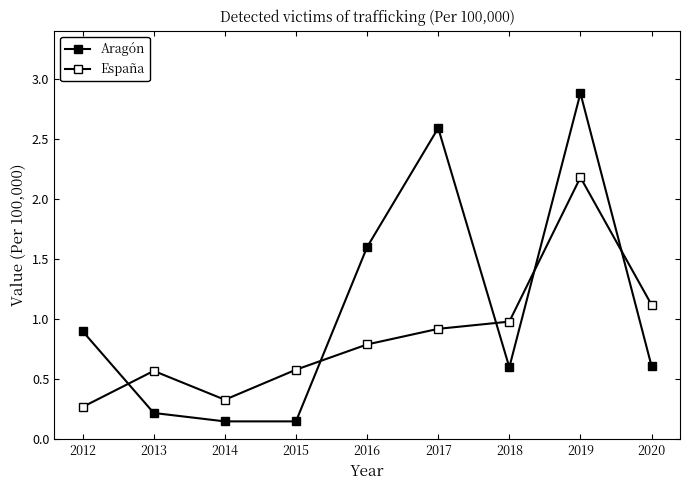

Reading left to right, extract all data points from this chart.

Aragón: 2012=0.9	2013=0.2	2014=0.1	2015=0.1	2016=1.6	2017=2.6	2018=0.6	2019=2.9	2020=0.6
España: 2012=0.3	2013=0.6	2014=0.3	2015=0.6	2016=0.8	2017=0.9	2018=1.0	2019=2.2	2020=1.1